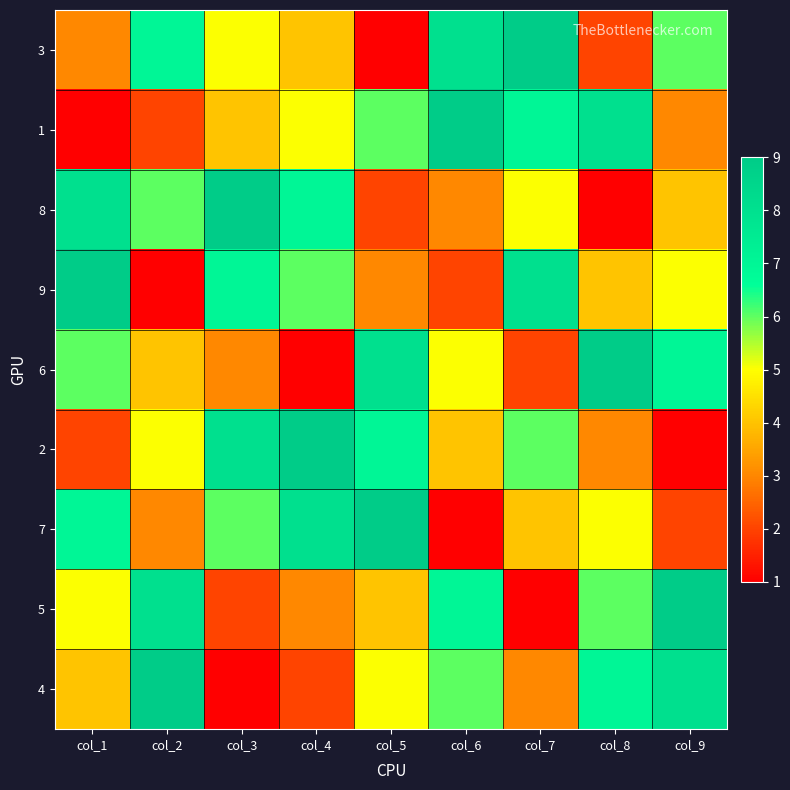

Reading left to right, transcribe all the data shown in this chart.

3: col_1=3	col_2=7	col_3=5	col_4=4	col_5=1	col_6=8	col_7=9	col_8=2	col_9=6
1: col_1=1	col_2=2	col_3=4	col_4=5	col_5=6	col_6=9	col_7=7	col_8=8	col_9=3
8: col_1=8	col_2=6	col_3=9	col_4=7	col_5=2	col_6=3	col_7=5	col_8=1	col_9=4
9: col_1=9	col_2=1	col_3=7	col_4=6	col_5=3	col_6=2	col_7=8	col_8=4	col_9=5
6: col_1=6	col_2=4	col_3=3	col_4=1	col_5=8	col_6=5	col_7=2	col_8=9	col_9=7
2: col_1=2	col_2=5	col_3=8	col_4=9	col_5=7	col_6=4	col_7=6	col_8=3	col_9=1
7: col_1=7	col_2=3	col_3=6	col_4=8	col_5=9	col_6=1	col_7=4	col_8=5	col_9=2
5: col_1=5	col_2=8	col_3=2	col_4=3	col_5=4	col_6=7	col_7=1	col_8=6	col_9=9
4: col_1=4	col_2=9	col_3=1	col_4=2	col_5=5	col_6=6	col_7=3	col_8=7	col_9=8